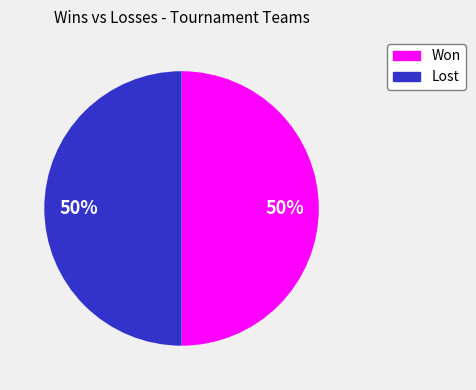

To the nearest percent, what is the average slice percentage?

50%